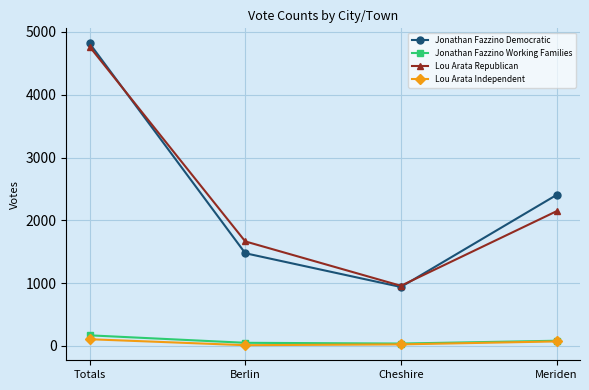

What value does the Lou Arata Independent series have at Berlin, to the nearest 5?

10